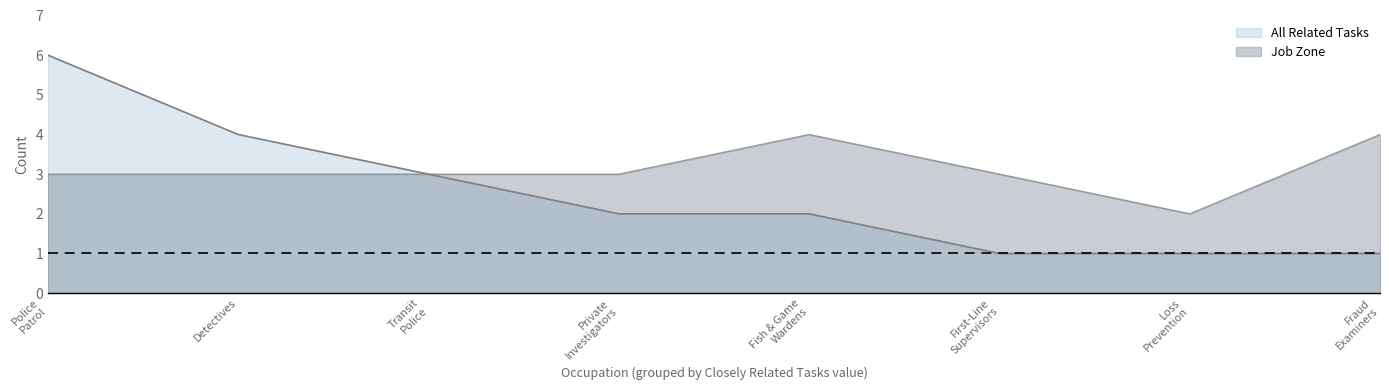

What is the total value across all series at Fraud Examiners?

5